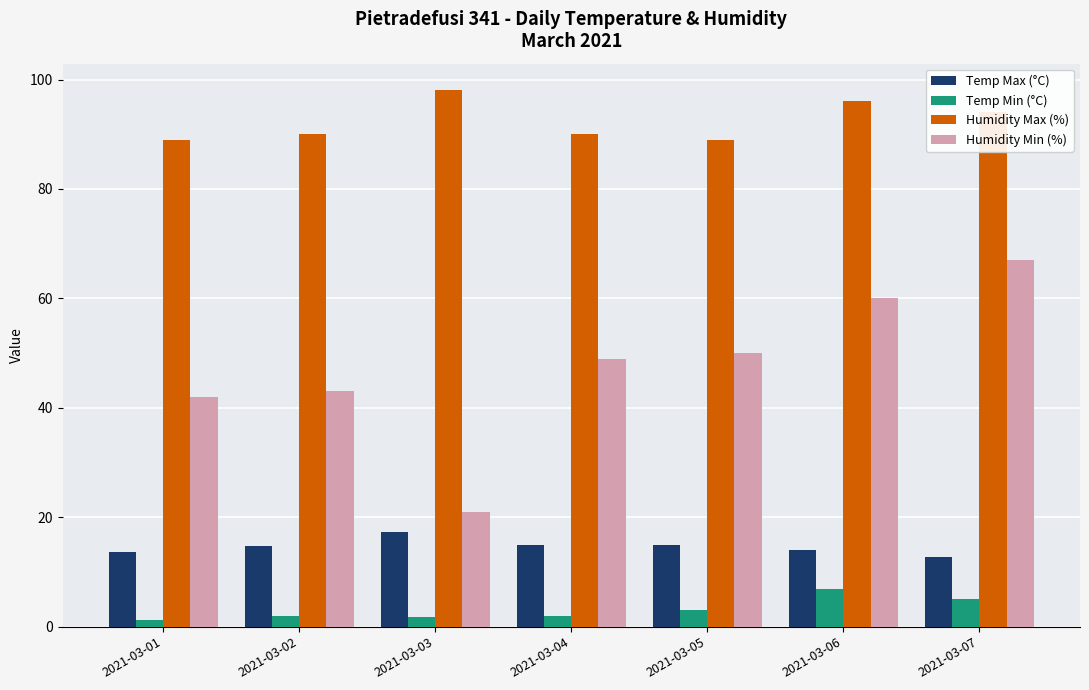

How many data points in Humidity Min (%) are less than 49?

3